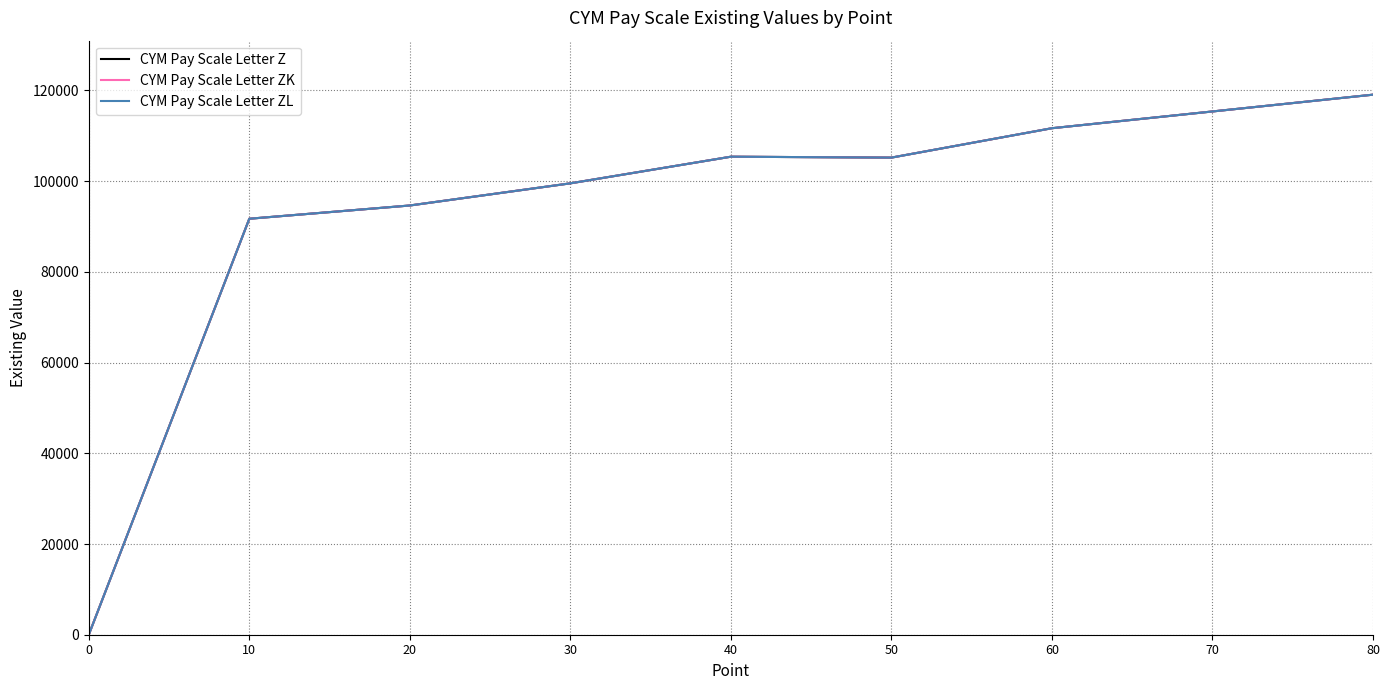

Read the CYM Pay Scale Letter ZL value at 10, to the nearest 10.

91720